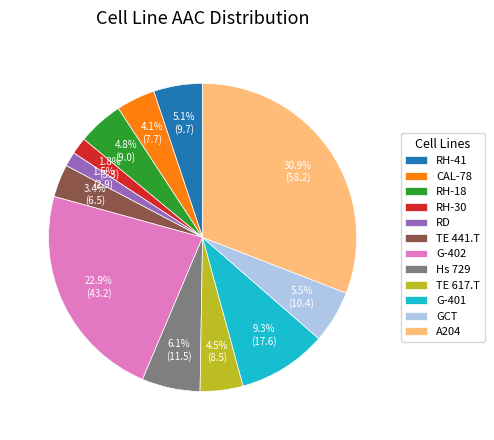

To the nearest percent, what is the combined percentage of Hs 729 and G-401?

15%